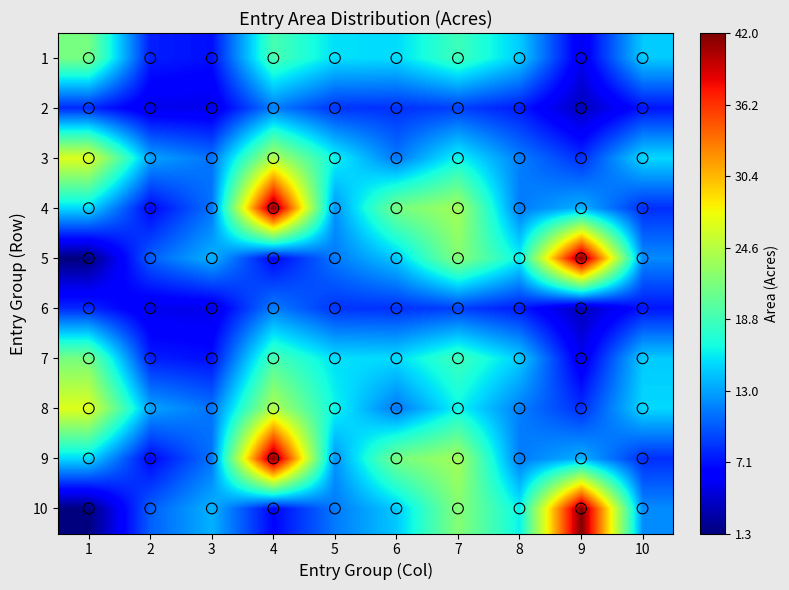

Count the number of categories in the chart.

10